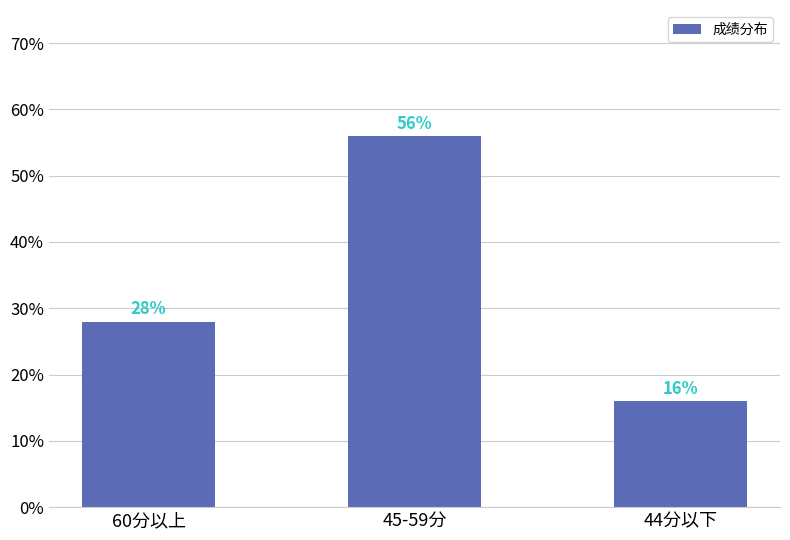

Are the bars horizontal?

No